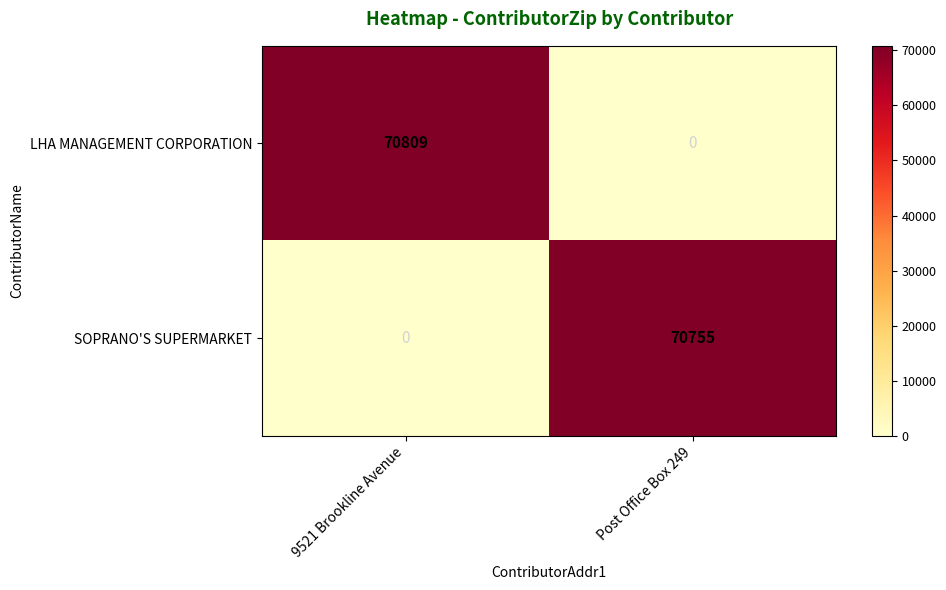

At which category does the chart reach its peak across all series?

9521 Brookline Avenue